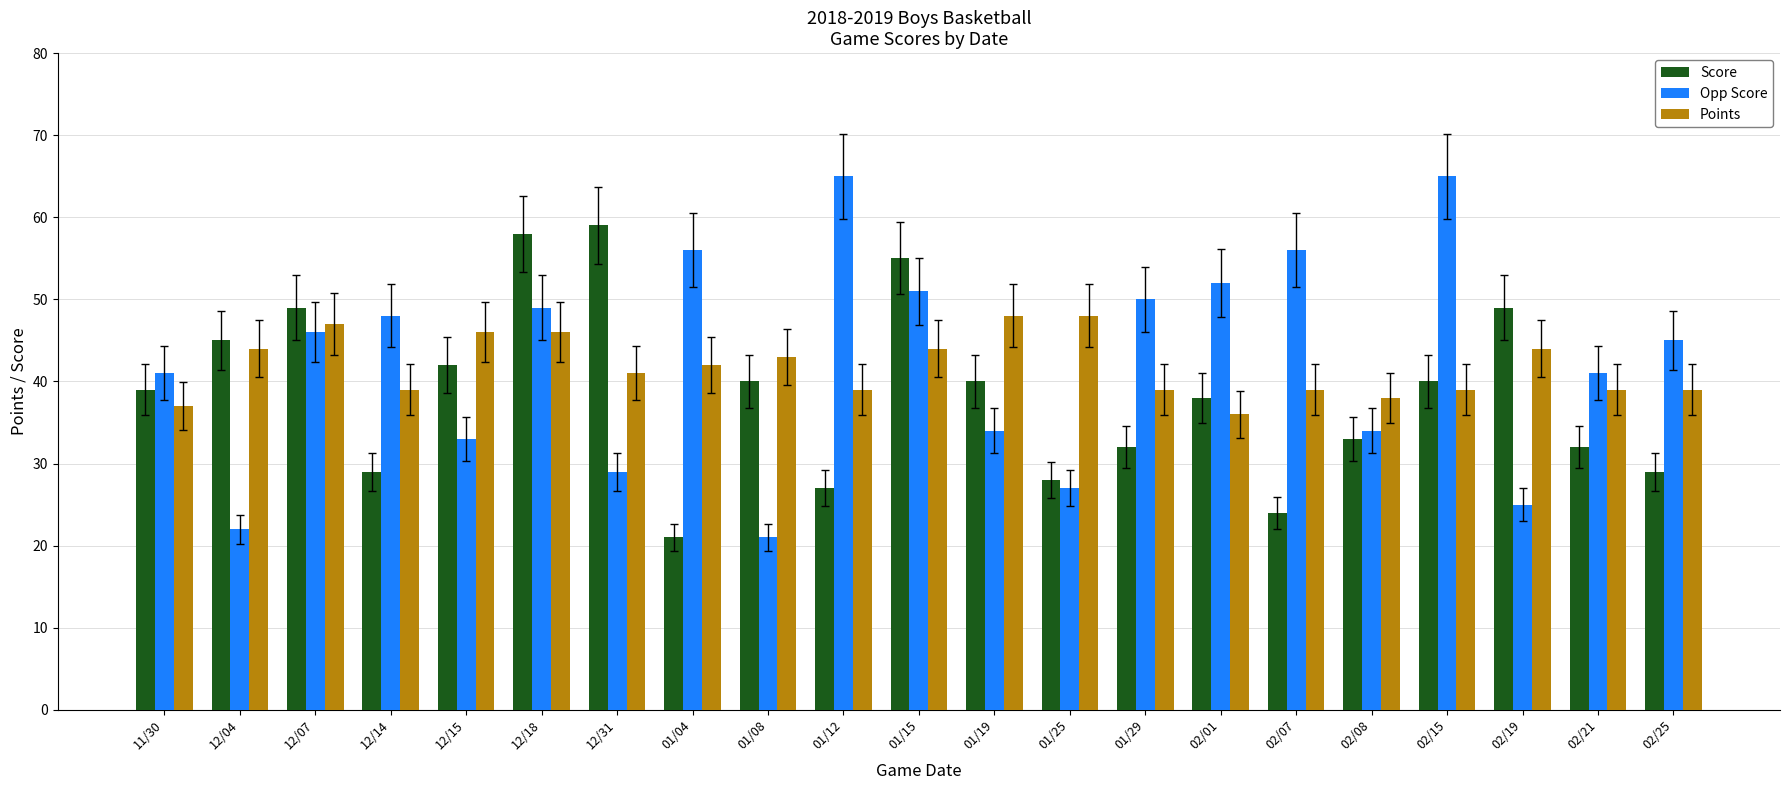

What is the average value of the Points series?

42